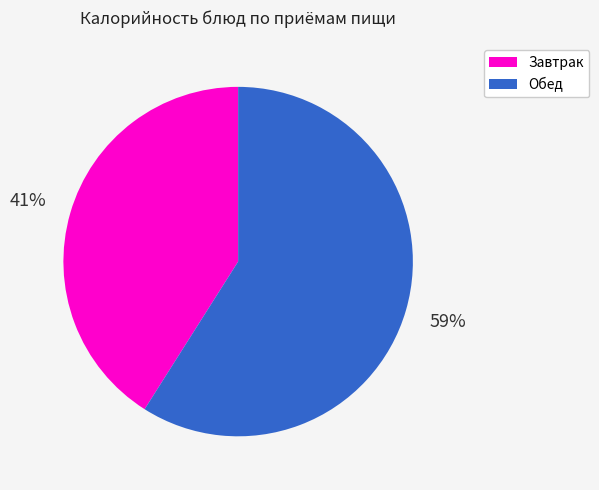

What percentage is the Обед slice, to the nearest percent?

59%